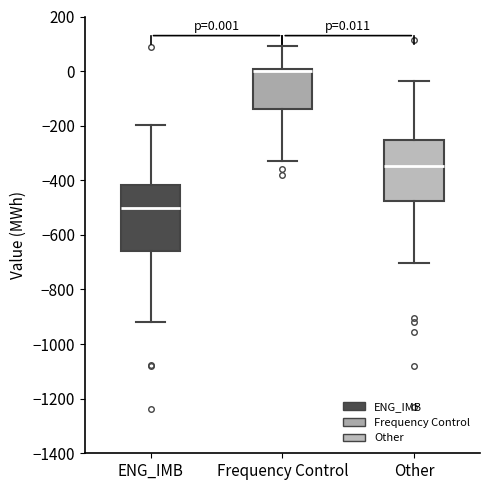

Which box has the lowest median line?

ENG_IMB